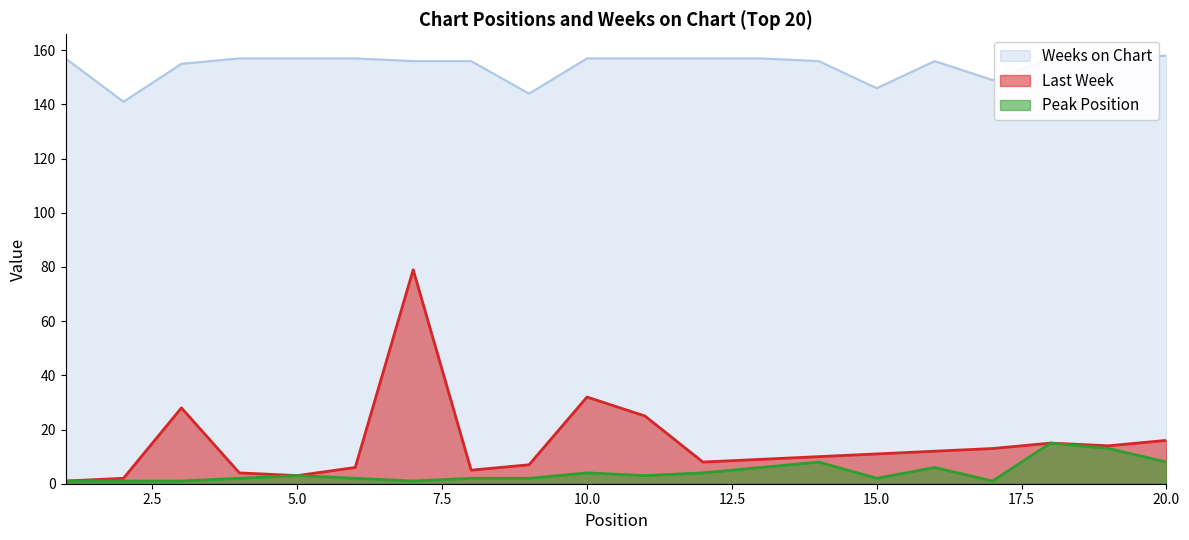

At which label does Peak Position first exceed 3?

10